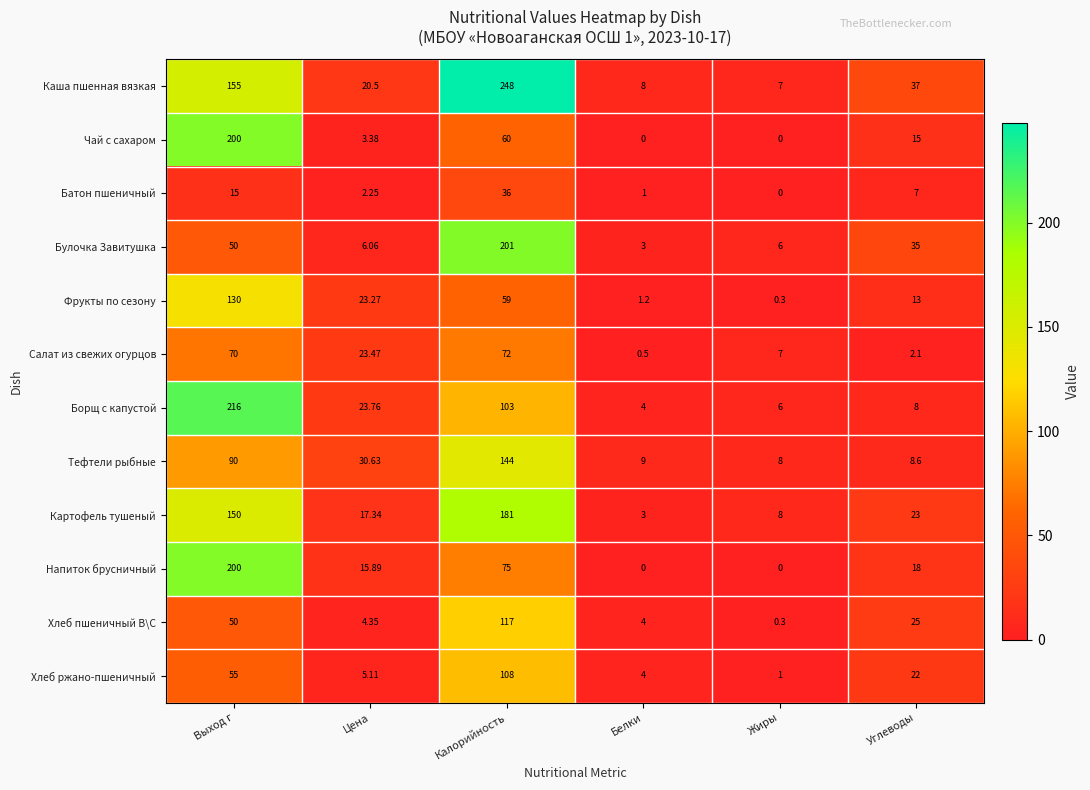

At which label does Борщ с капустой reach its minimum?

Белки